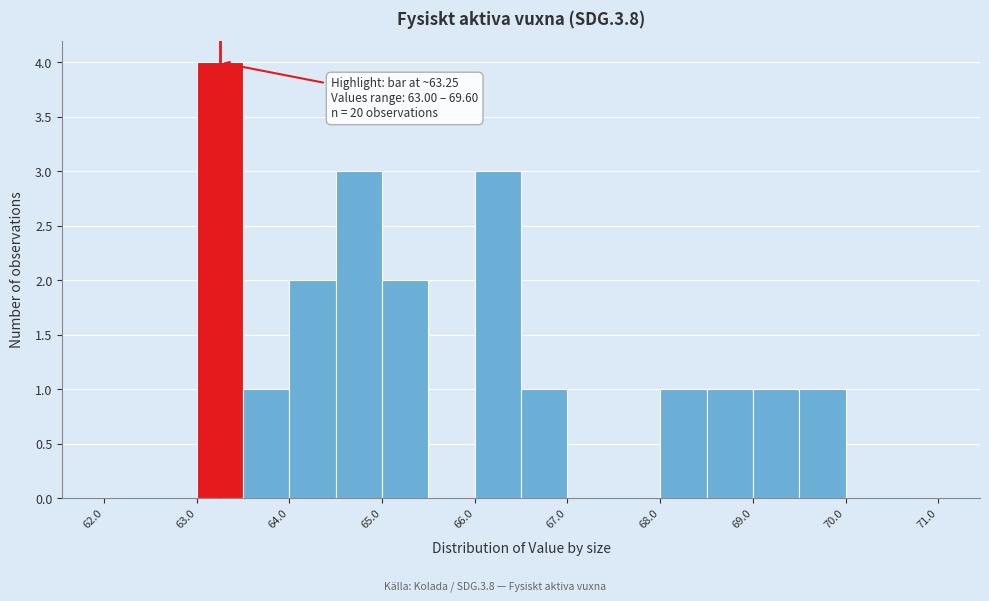

Over which range of the x-axis is the bar tallest?

63.0 to 63.5